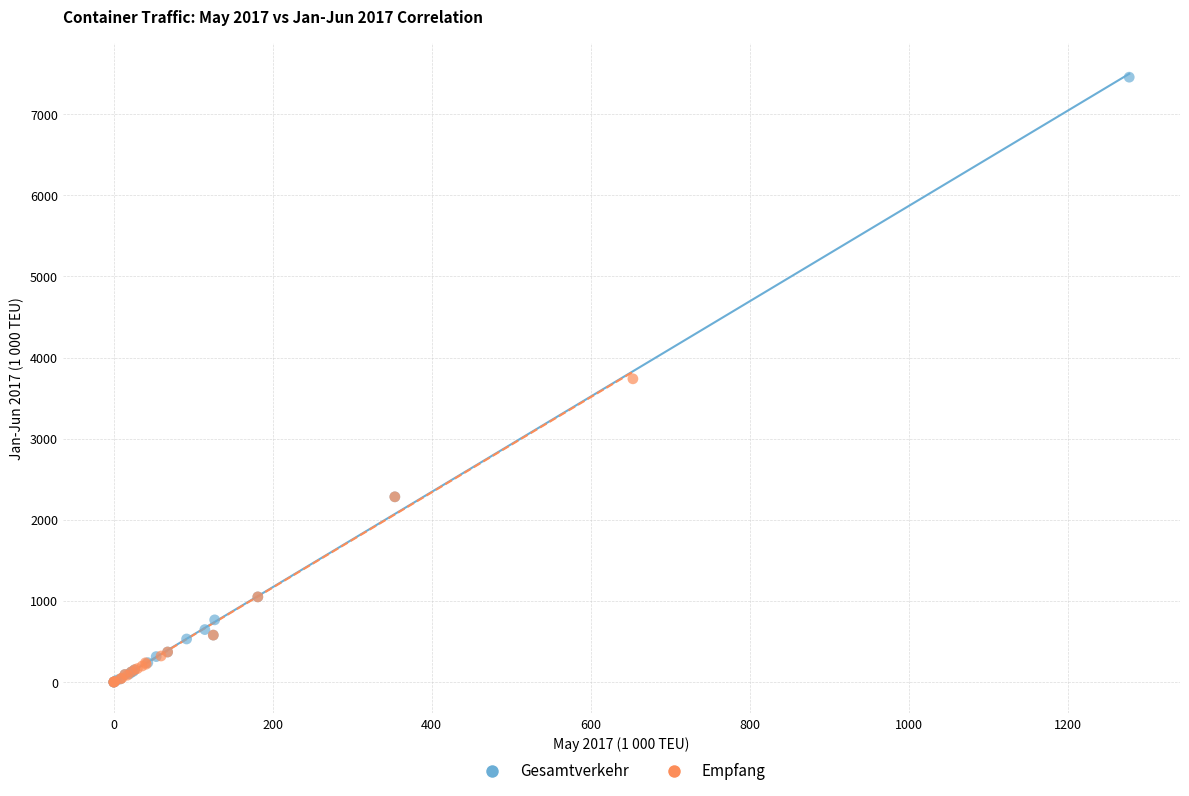

Which series contains the highest Y value?

Gesamtverkehr